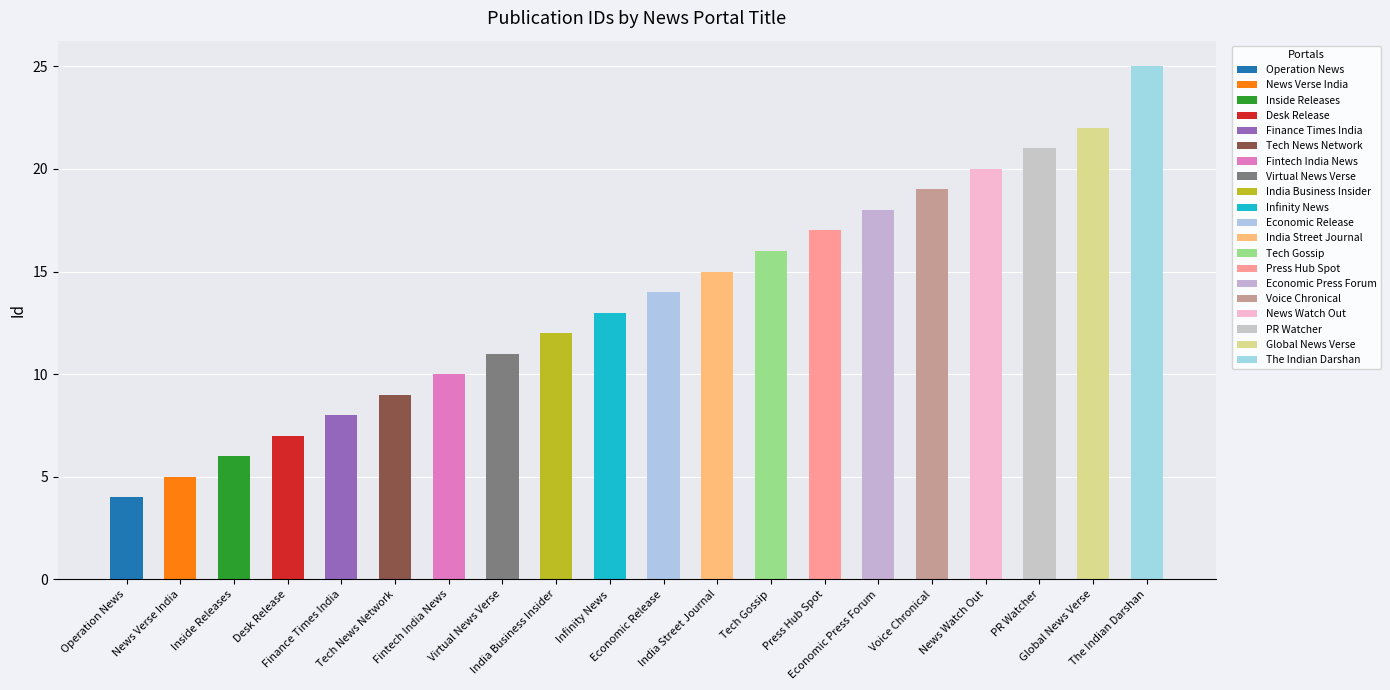

What is the difference between the second highest and minimum values?

18